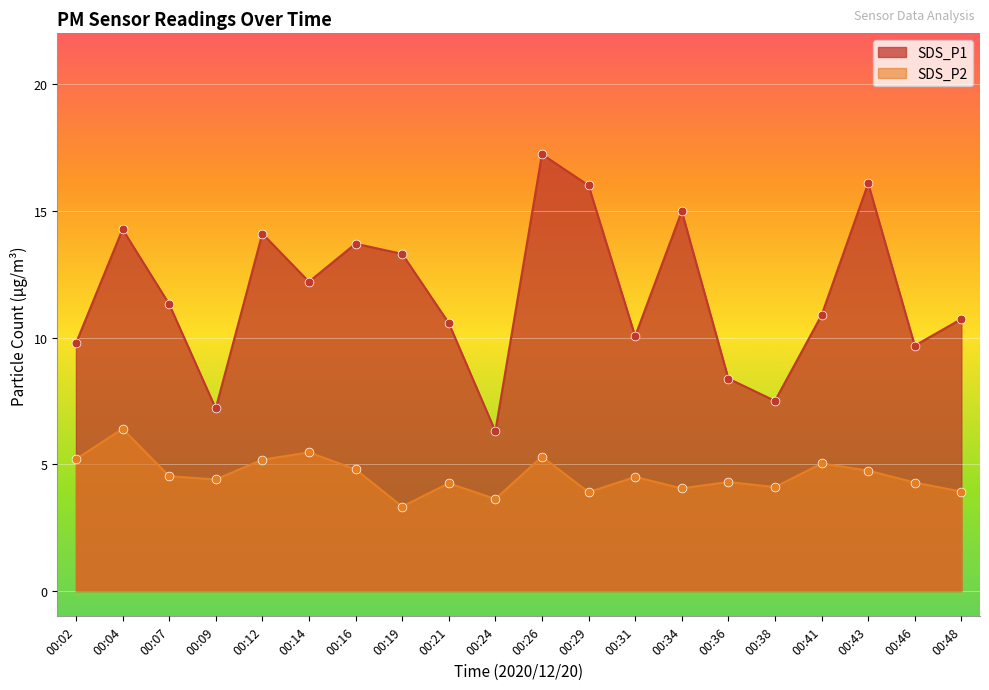

Which series contains the highest Y value?

SDS_P1